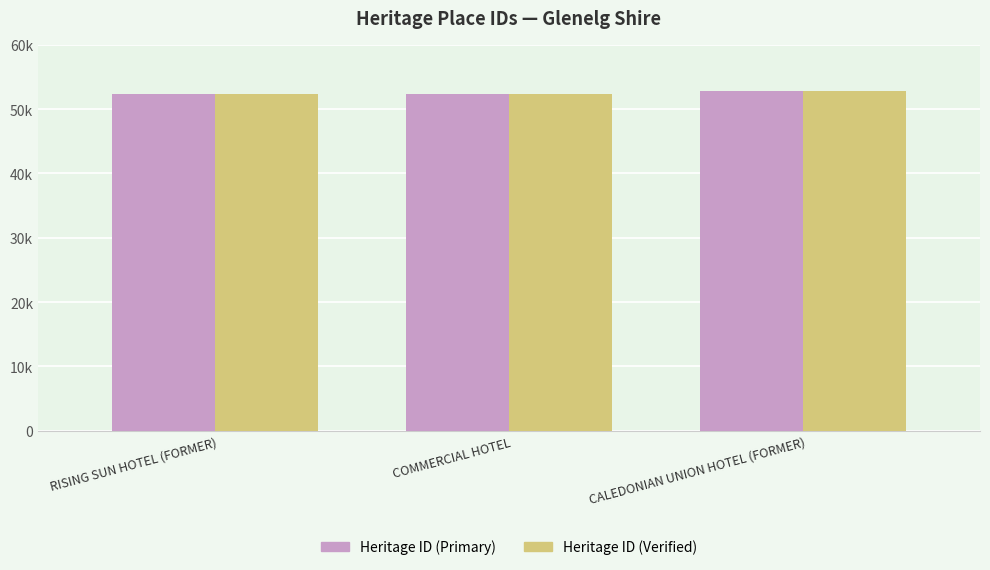

The Heritage ID (Verified) series shows 76768 at RISING SUN HOTEL (FORMER). True or false?

False